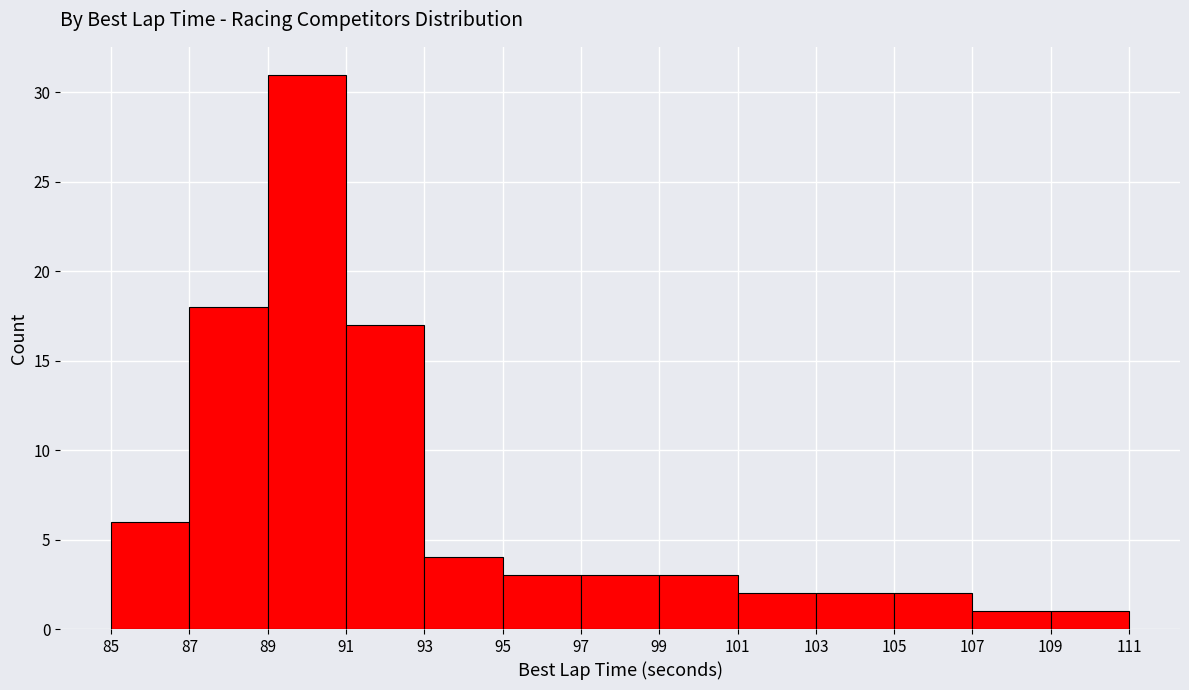

Reading left to right, transcribe this chart: for each bar, give the range it covers on the x-axis and its height. The values are not printed on the chart, so give them approximately, as read against the axis.

85 to 87: 6
87 to 89: 18
89 to 91: 31
91 to 93: 17
93 to 95: 4
95 to 97: 3
97 to 99: 3
99 to 101: 3
101 to 103: 2
103 to 105: 2
105 to 107: 2
107 to 109: 1
109 to 111: 1